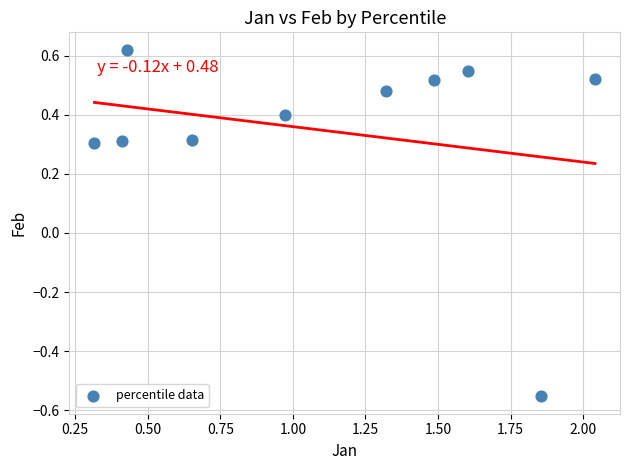

What is the range of Y values (max minus min)?

1.2